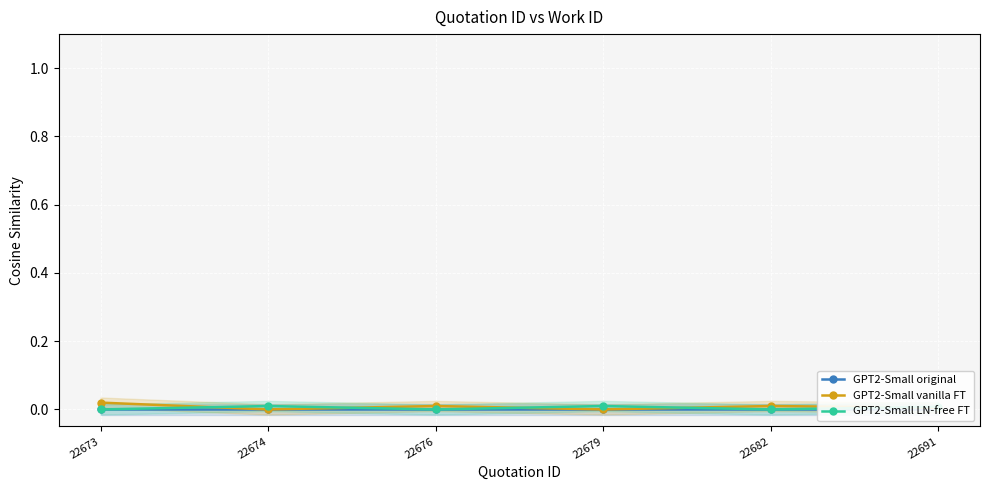

True or false: GPT2-Small original and GPT2-Small vanilla FT intersect in this chart.

False